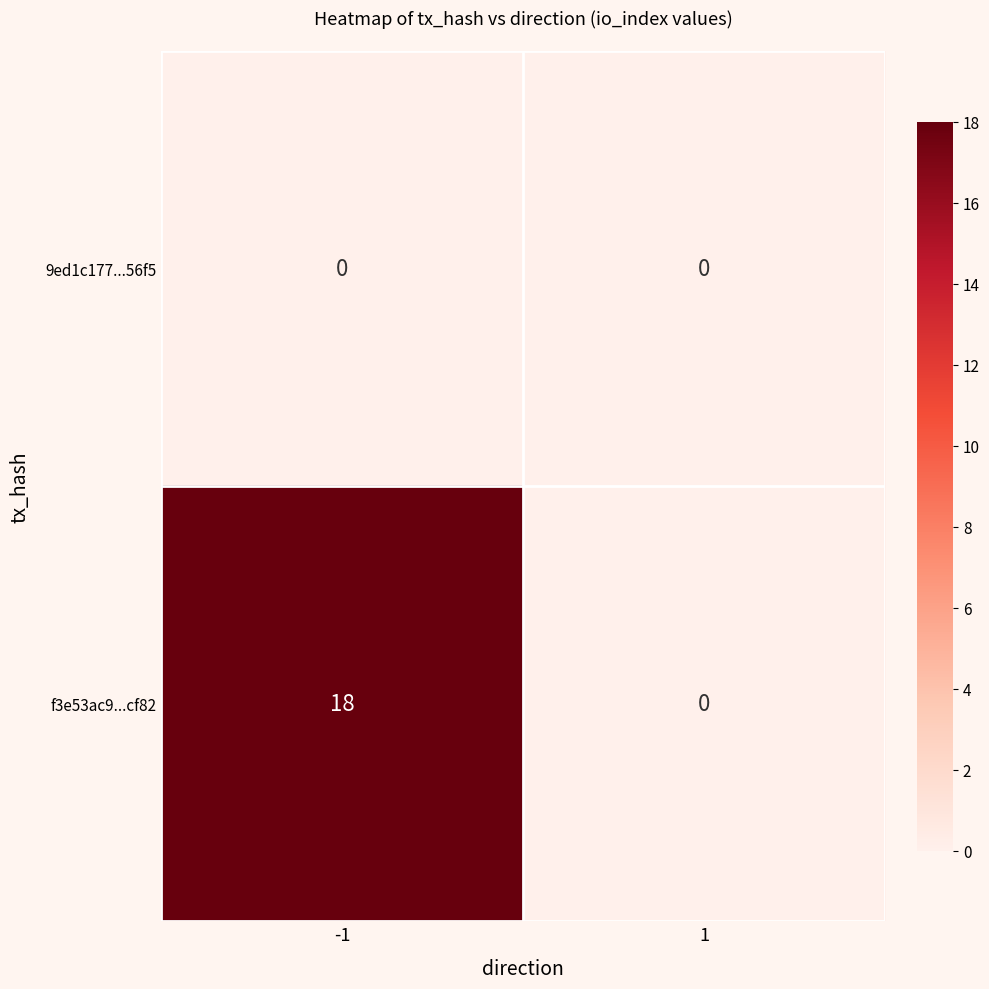

Reading left to right, extract all data points from this chart.

9ed1c177...56f5: -1=0	1=0
f3e53ac9...cf82: -1=18	1=0